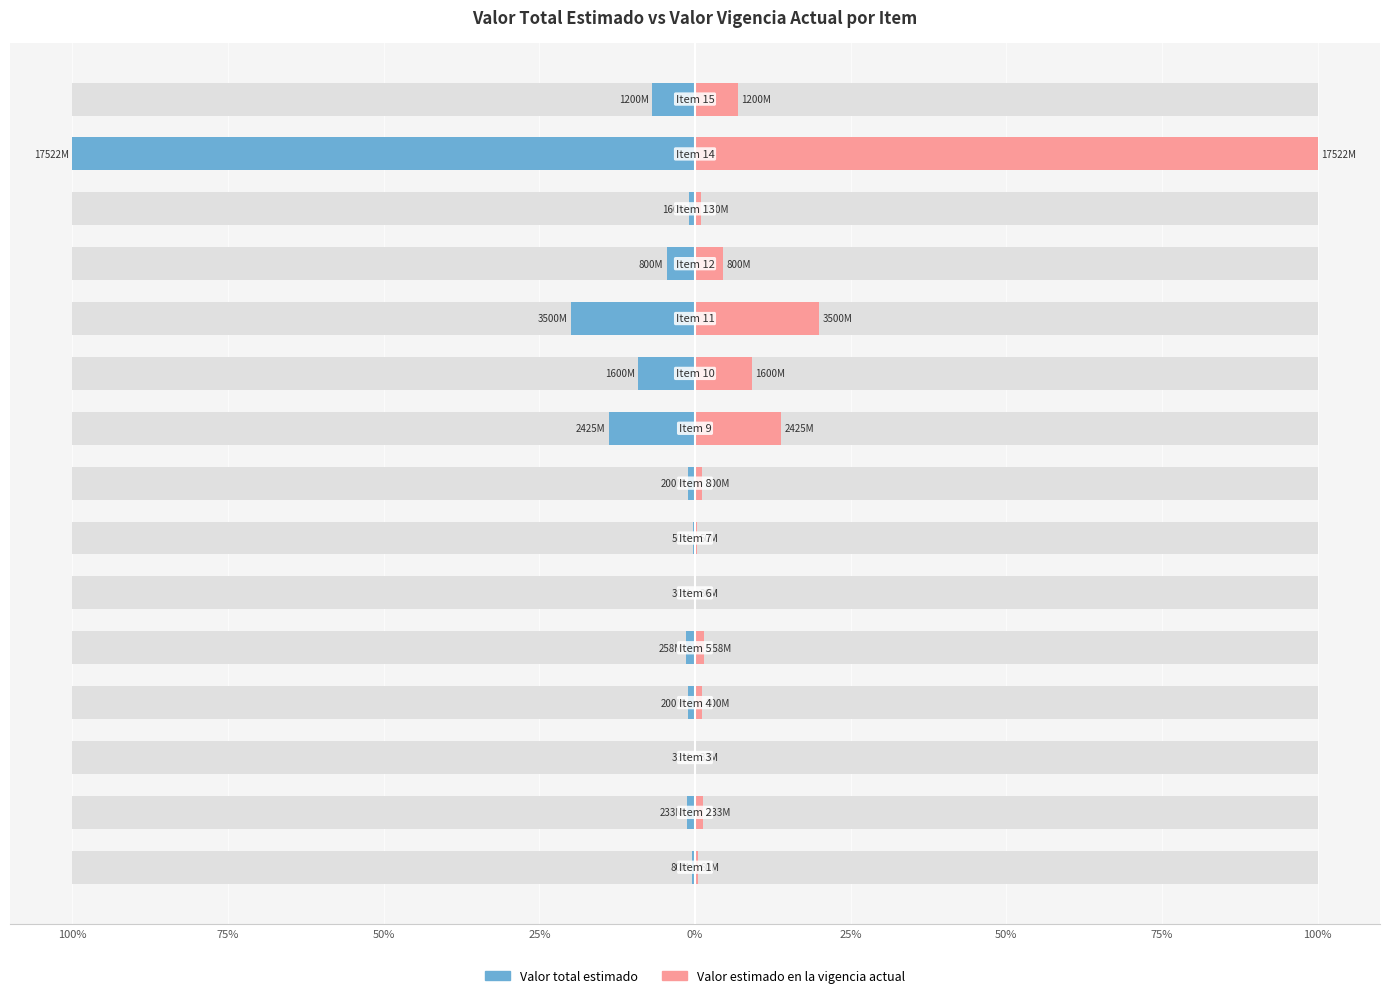

What is the difference between the maximum and second lowest values in the Valor estimado en la vigencia actual series?

99.8